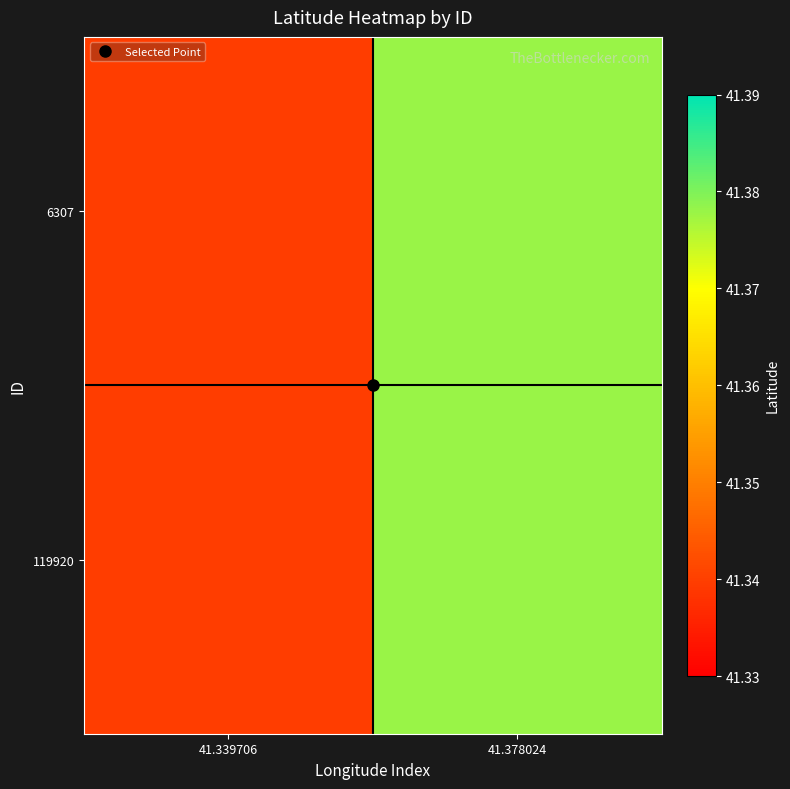

Count the number of data series in this chart.

2